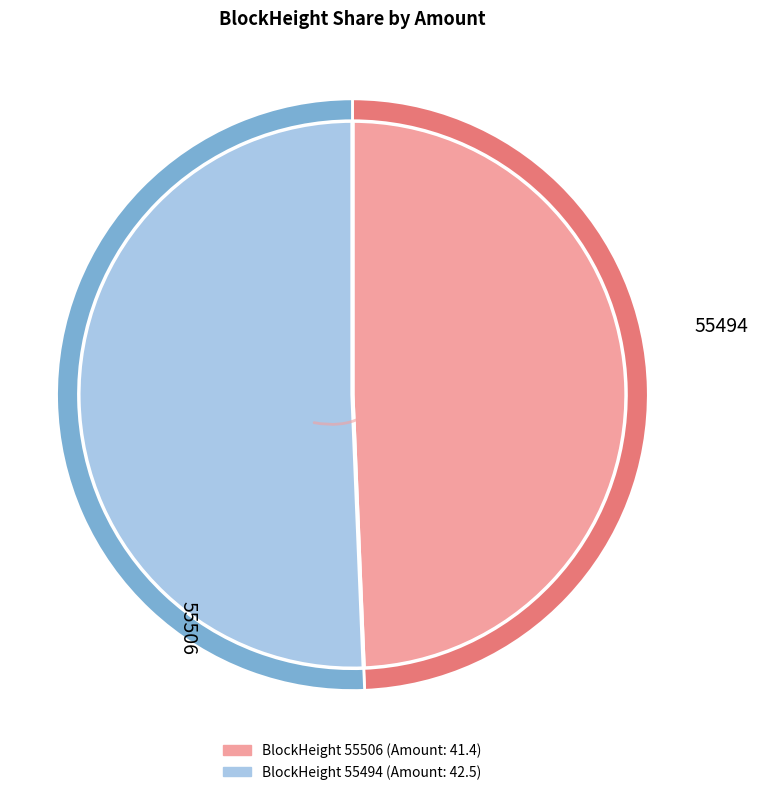

Count the number of slices in the pie.

2